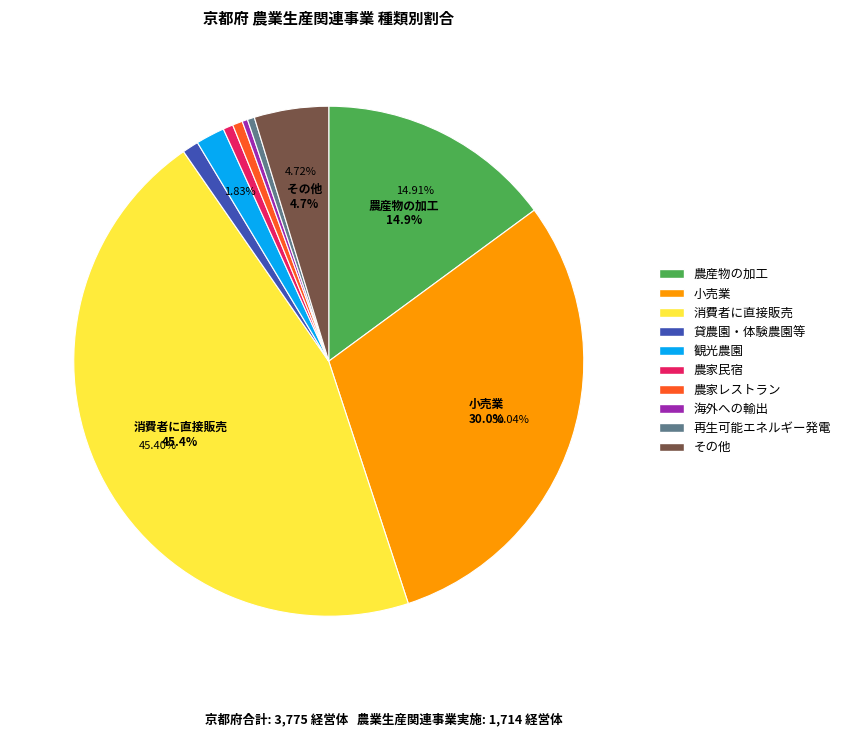

Does 観光農園 account for over 50% of the chart?

No